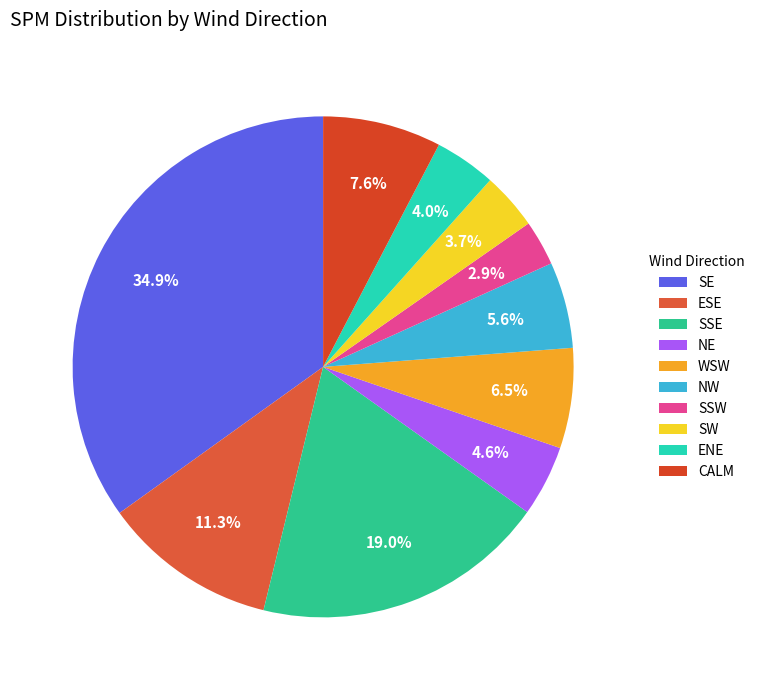

How many segments does this pie chart have?

10